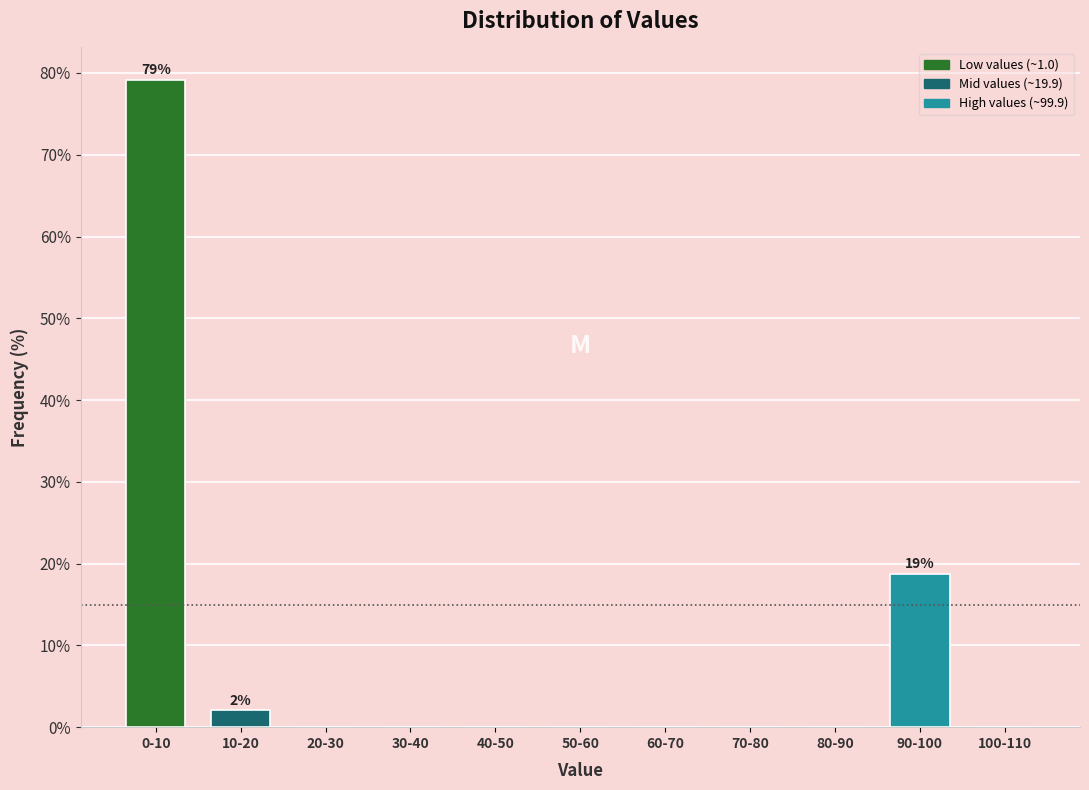

Reading right to left, what are all the values shown in this chart?

100-110=0.0	90-100=18.8	80-90=0.0	70-80=0.0	60-70=0.0	50-60=0.0	40-50=0.0	30-40=0.0	20-30=0.0	10-20=2.1	0-10=79.2